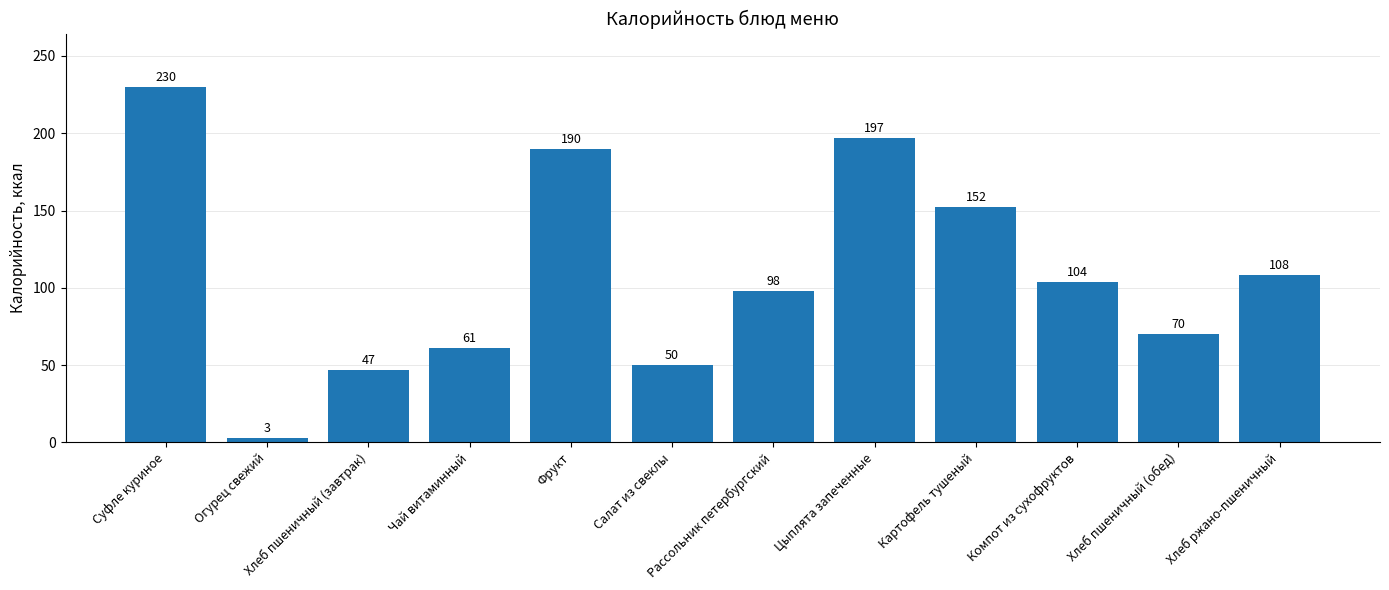

How many bars are there in total?

12